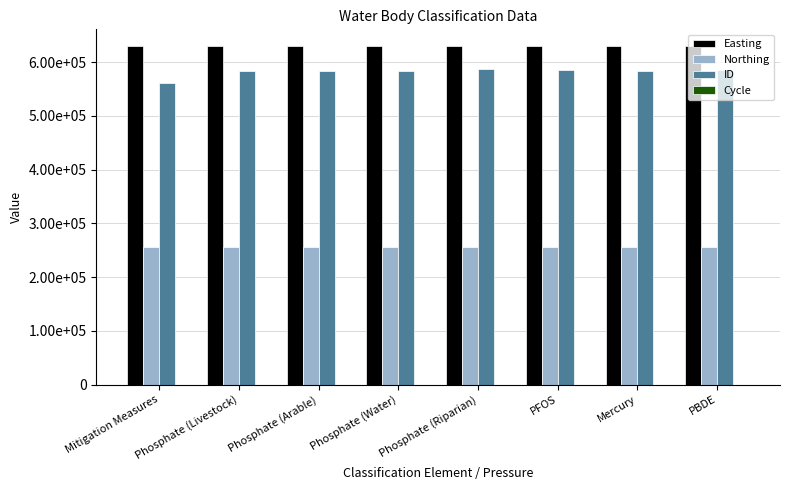

Are the bars horizontal?

No